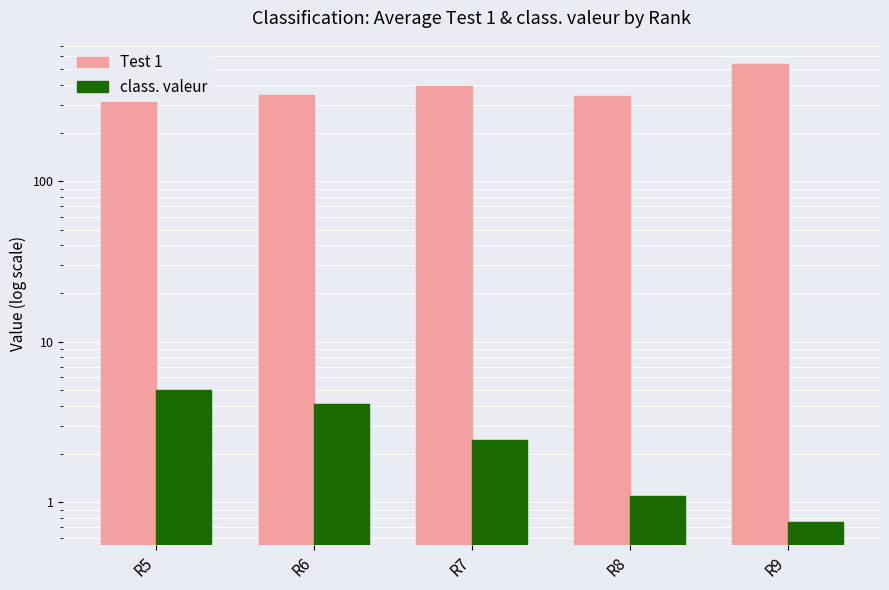

What is the value of the class. valeur bar at the 2nd from the left?

4.1